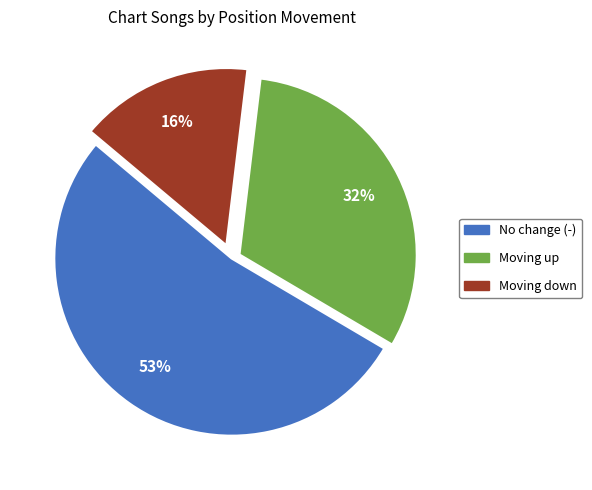

To the nearest percent, what is the difference between the largest and smallest slice percentages?

37%